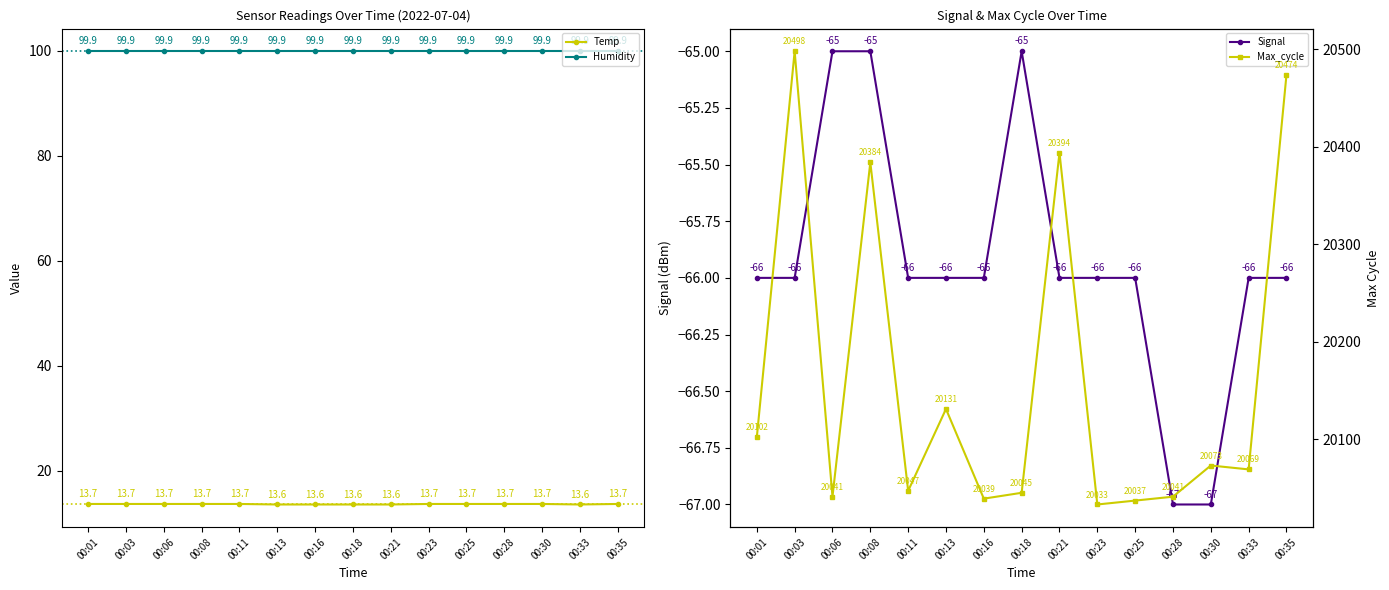

What is the lowest value of the Temp series?

13.6